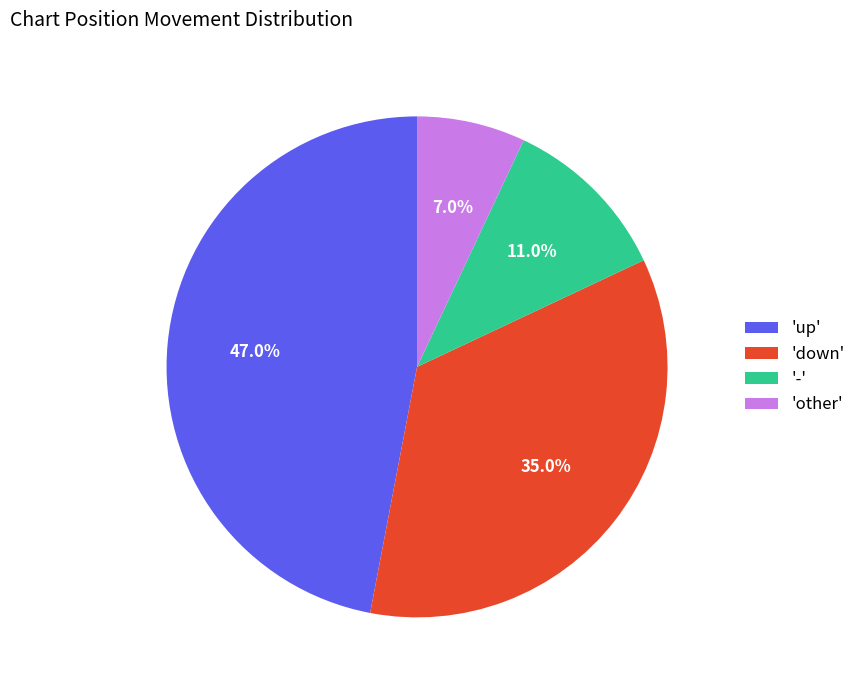

What is the largest slice in the pie chart?

'up'